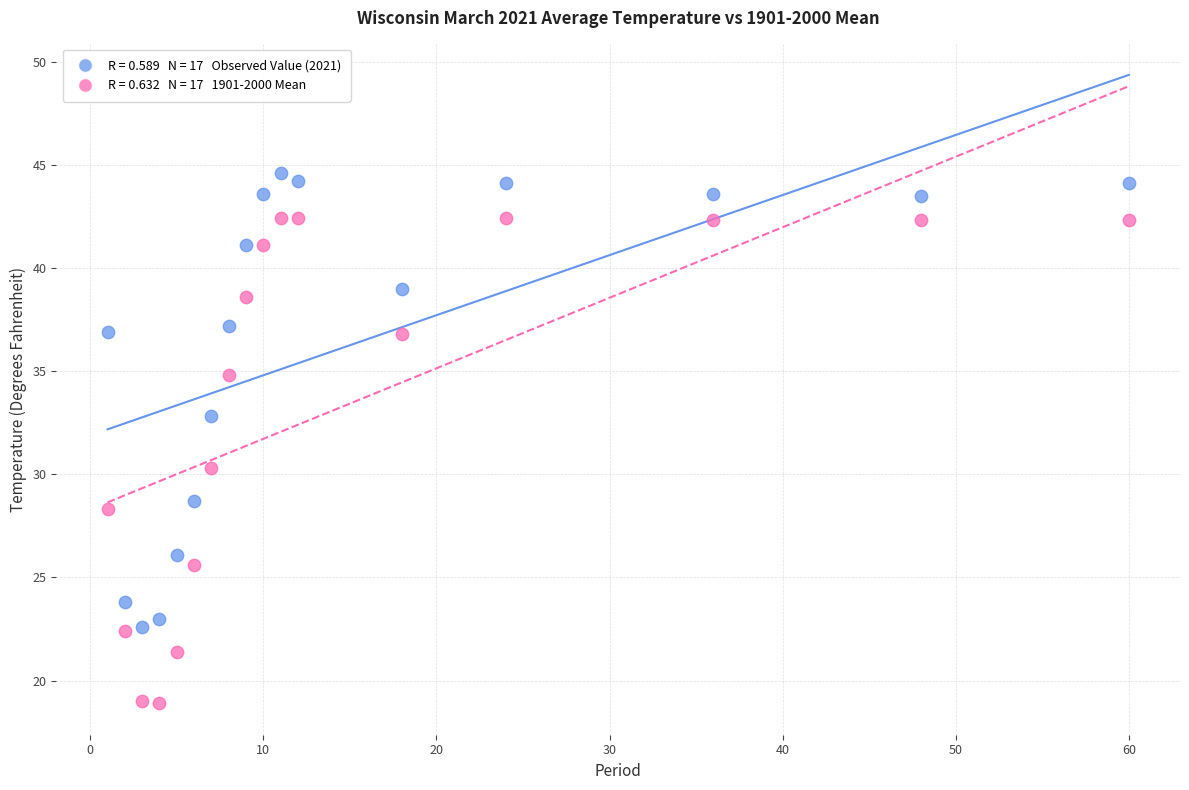

Across all data points, what is the range of X values (max minus min)?

59.0